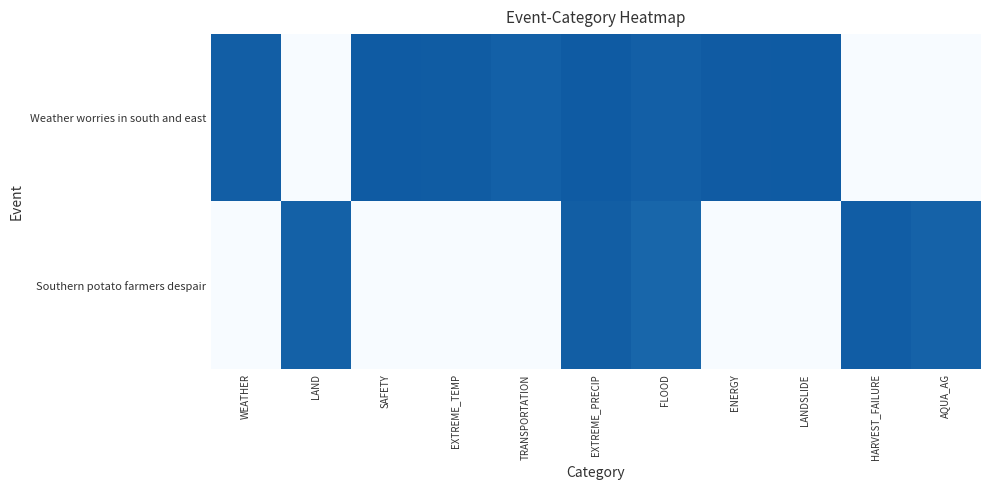

How many values in Southern potato farmers despair are above zero?

5